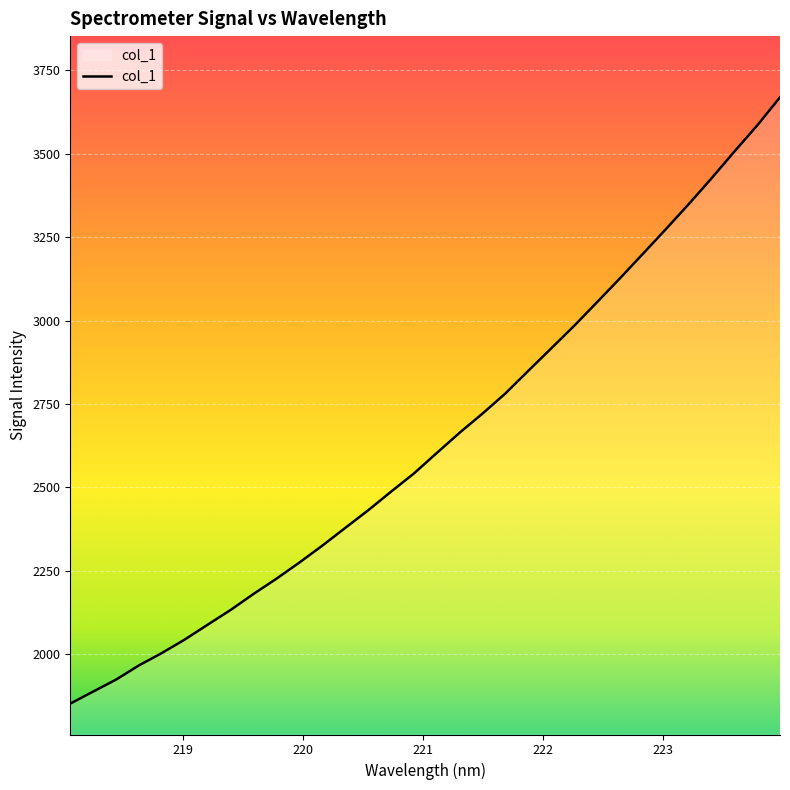

What is the difference between the maximum and minimum values?

1817.7